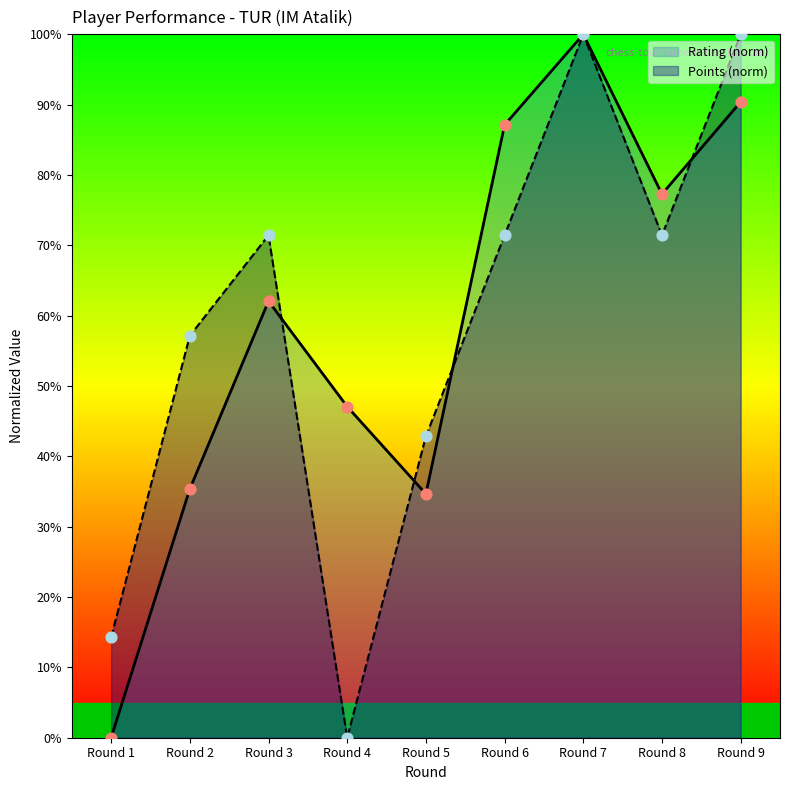

Which series contains the lowest Y value?

Rating